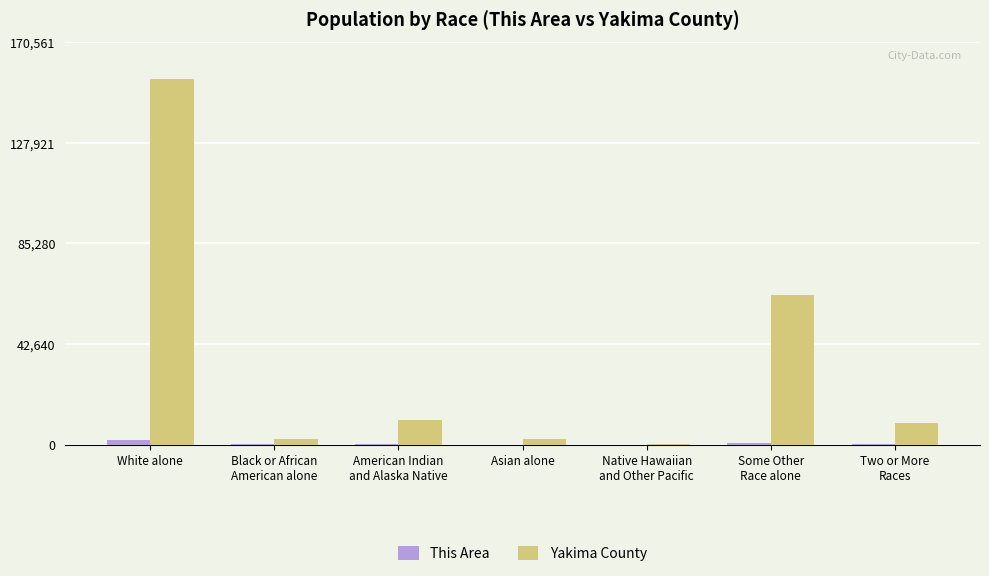

At which category does the chart reach its peak across all series?

White alone